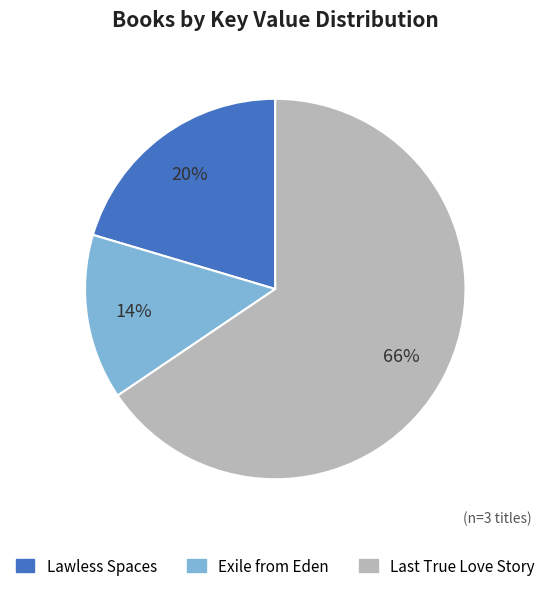

Do Exile from Eden and Lawless Spaces together represent more than half of the pie?

No